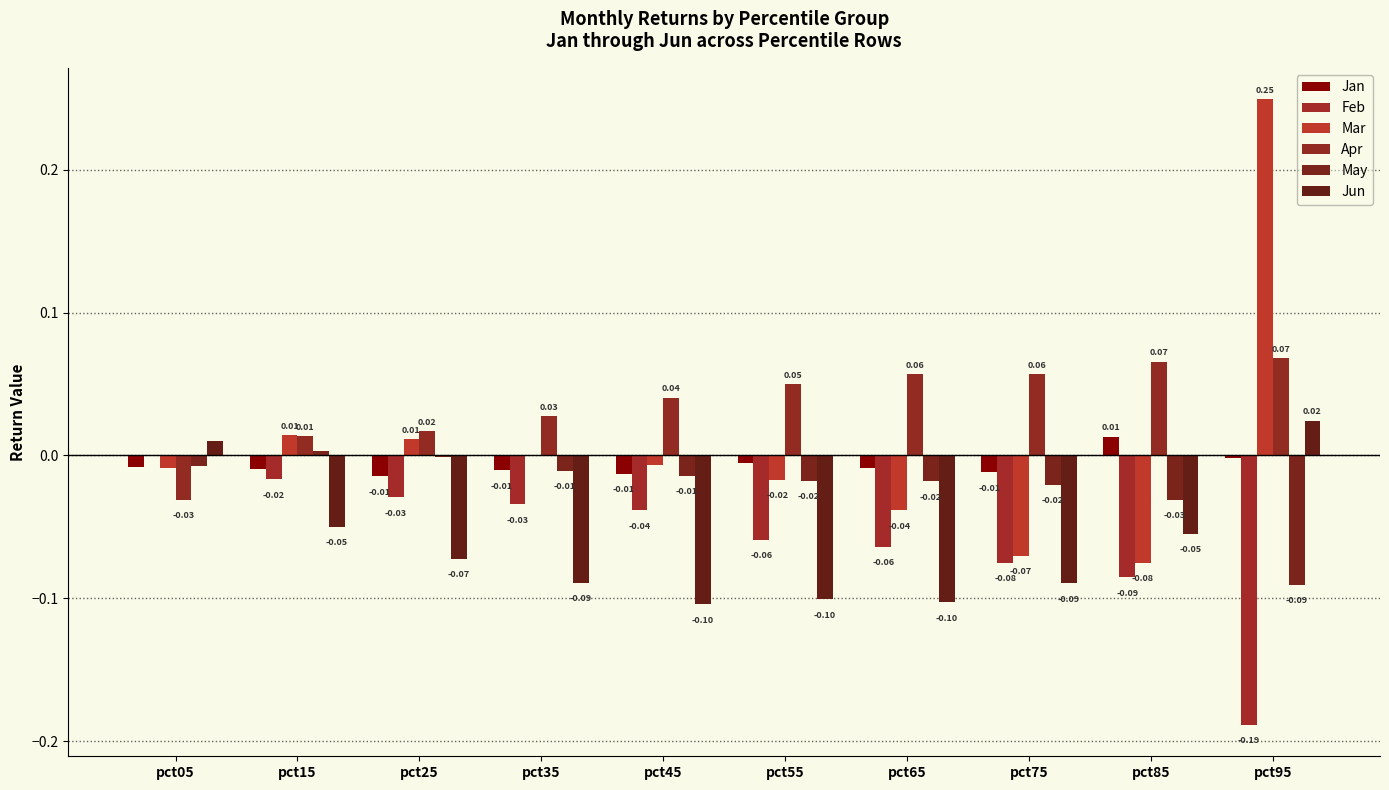

At which category is the sum across all series the highest?

pct95